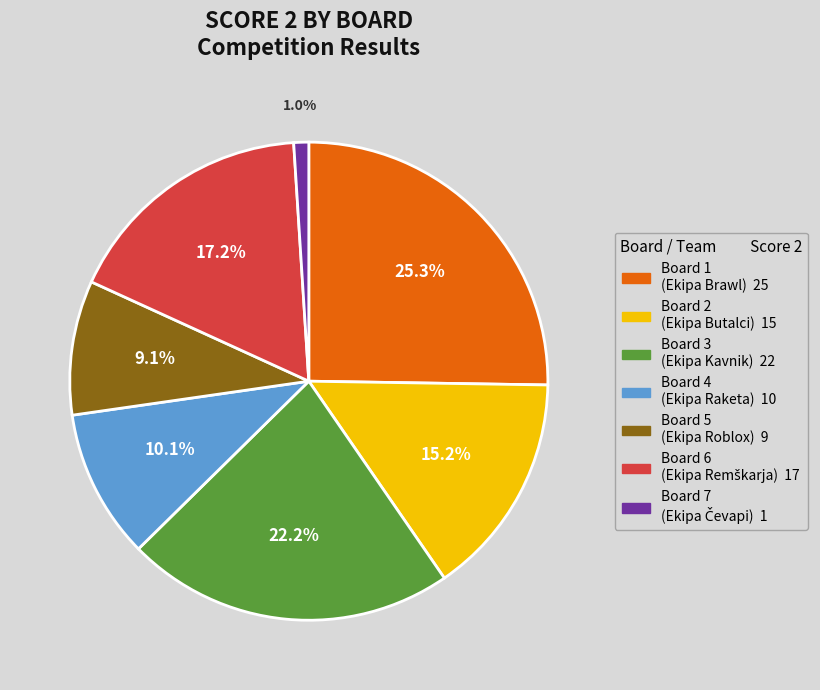

Is there a majority slice in this chart?

No